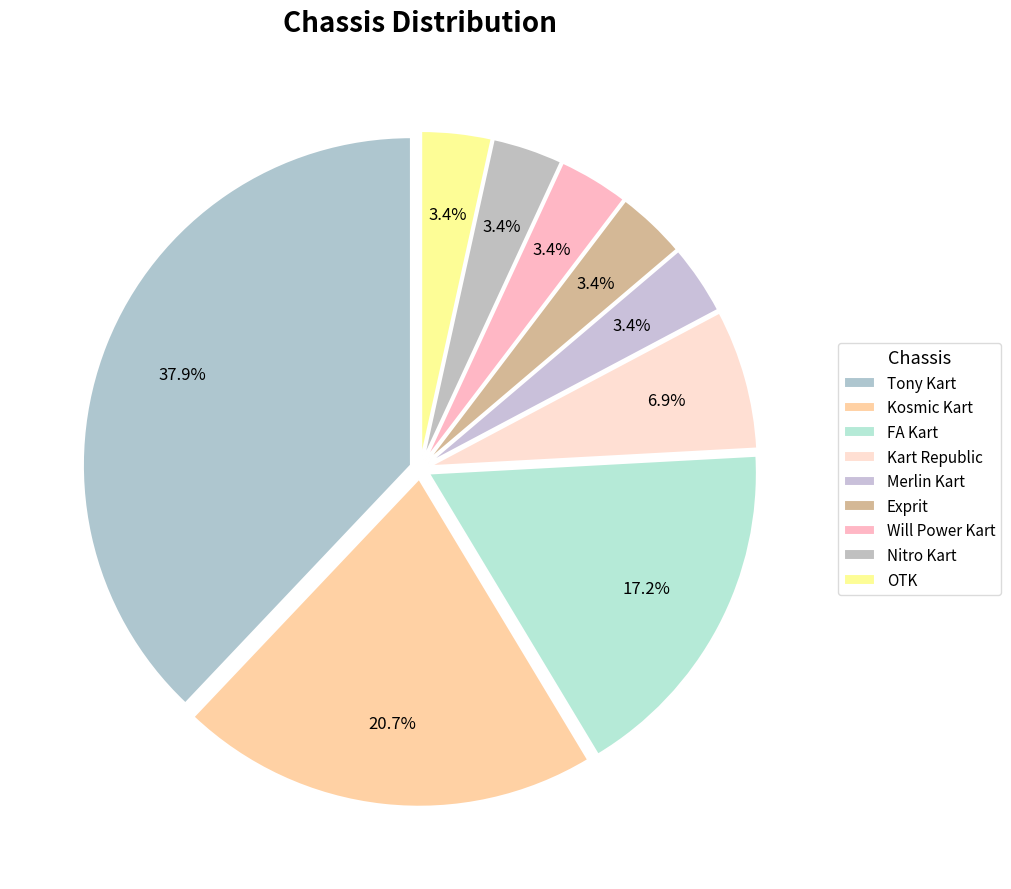

How many segments does this pie chart have?

9